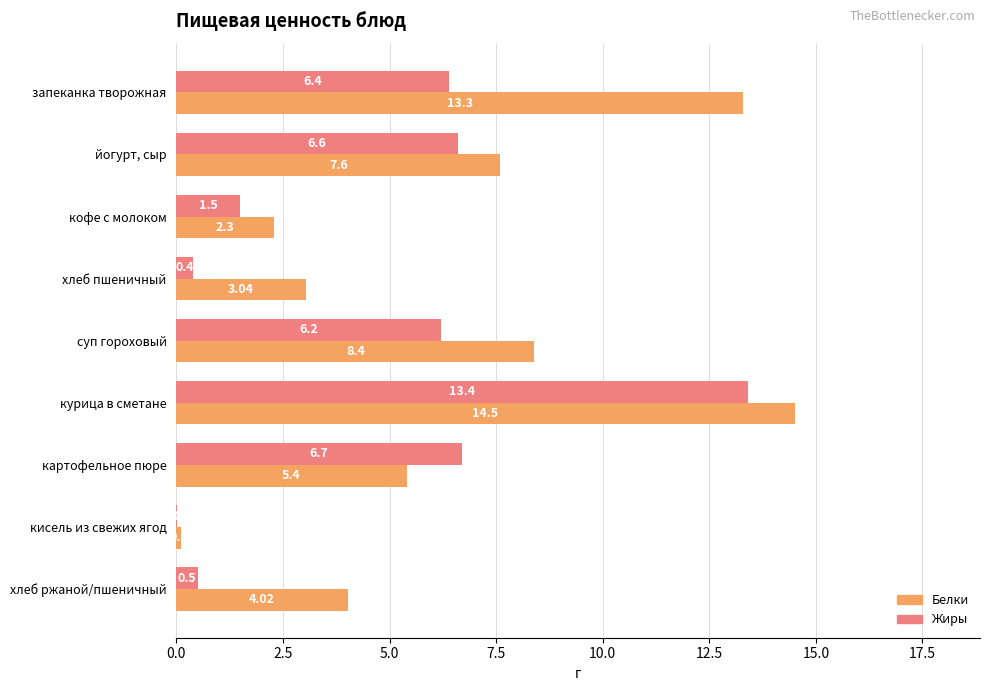

What is the total value across all series at хлеб ржаной/пшеничный?

4.5